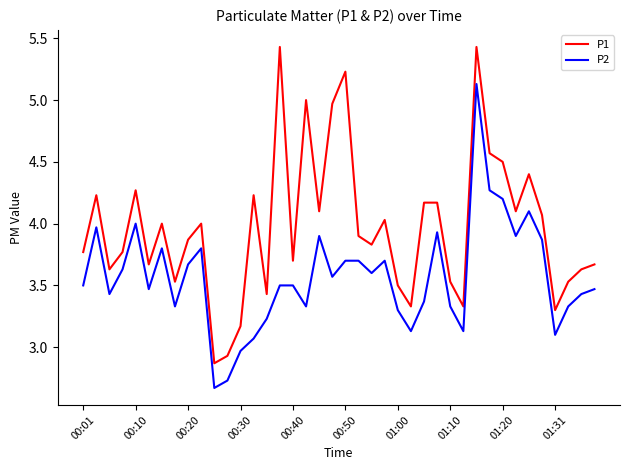

What is the highest value of the P1 series?

5.4